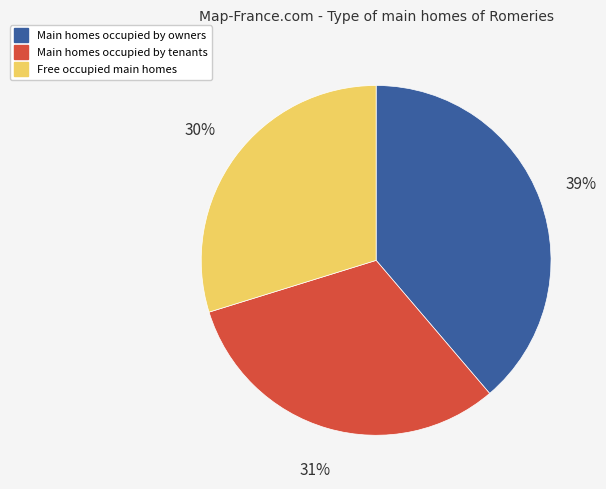

To the nearest percent, what is the average slice percentage?

33%